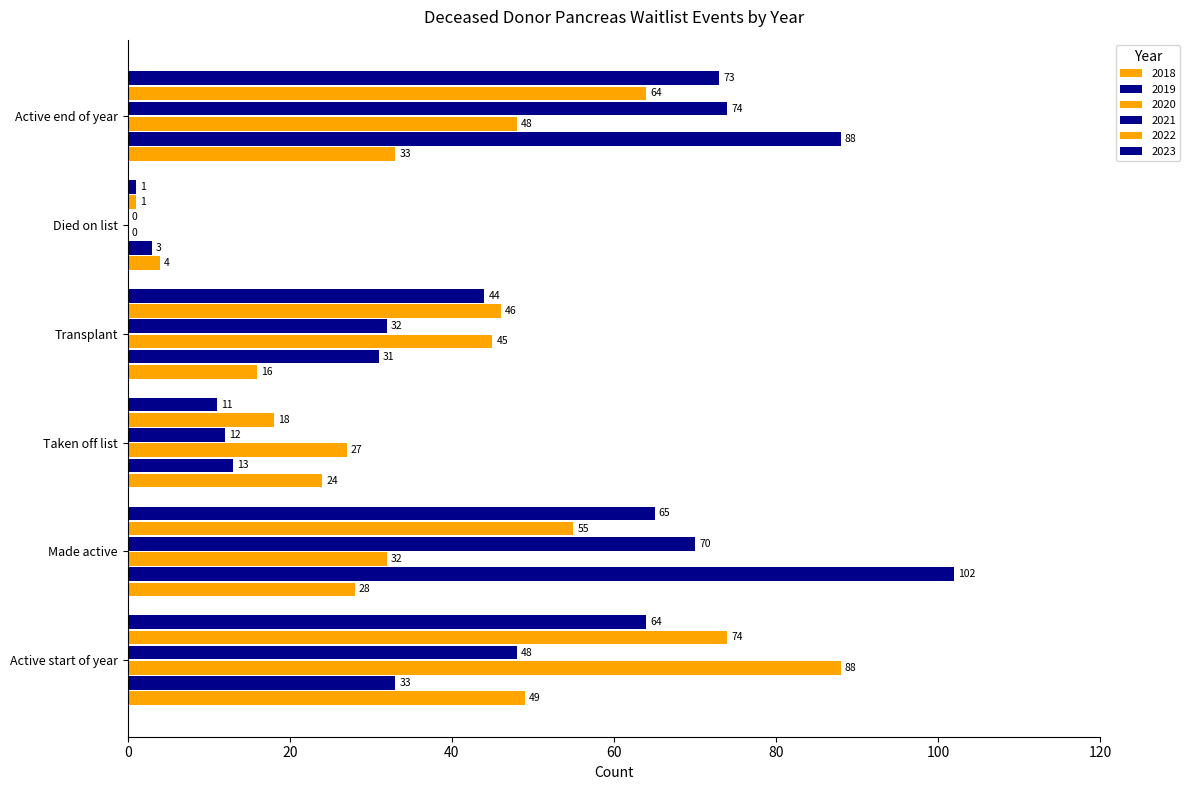

Reading right to left, extract all data points from this chart.

2018: 33	4	16	24	28	49
2019: 88	3	31	13	102	33
2020: 48	0	45	27	32	88
2021: 74	0	32	12	70	48
2022: 64	1	46	18	55	74
2023: 73	1	44	11	65	64